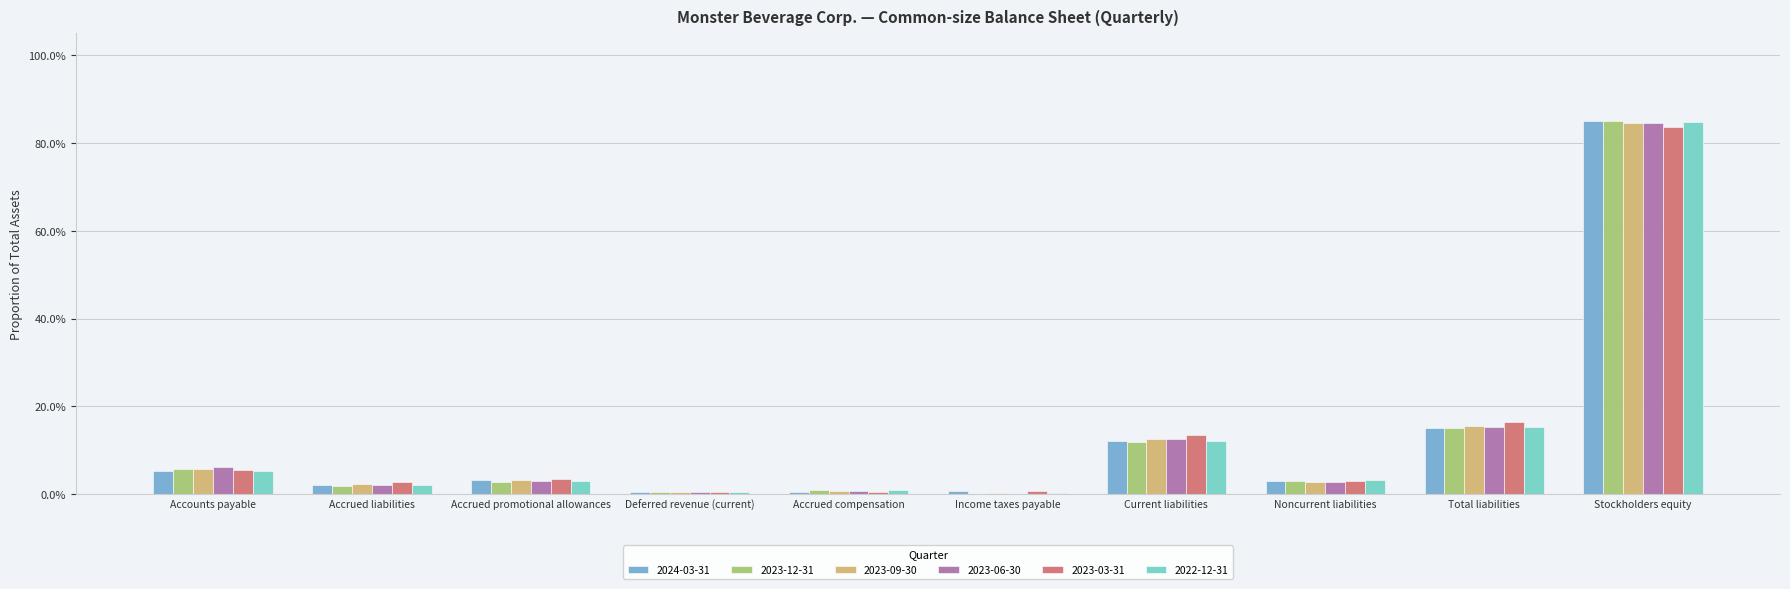

What are all the series names shown in the legend?

2024-03-31, 2023-12-31, 2023-09-30, 2023-06-30, 2023-03-31, 2022-12-31